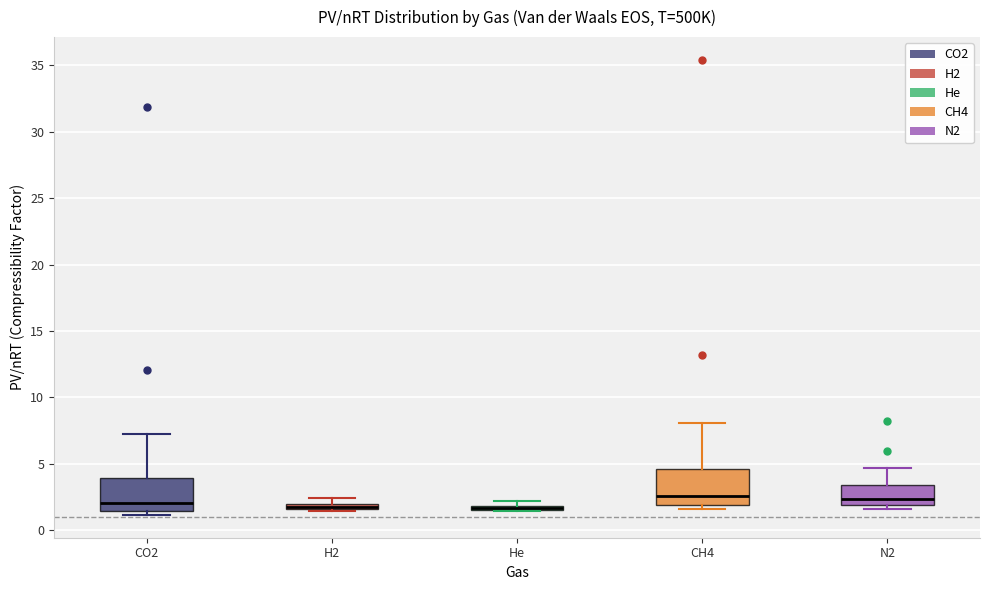

Where does the upper whisker of the box for N2 end on the y-axis? The values are not printed on the chart, so give them approximately, as read against the axis.

4.5